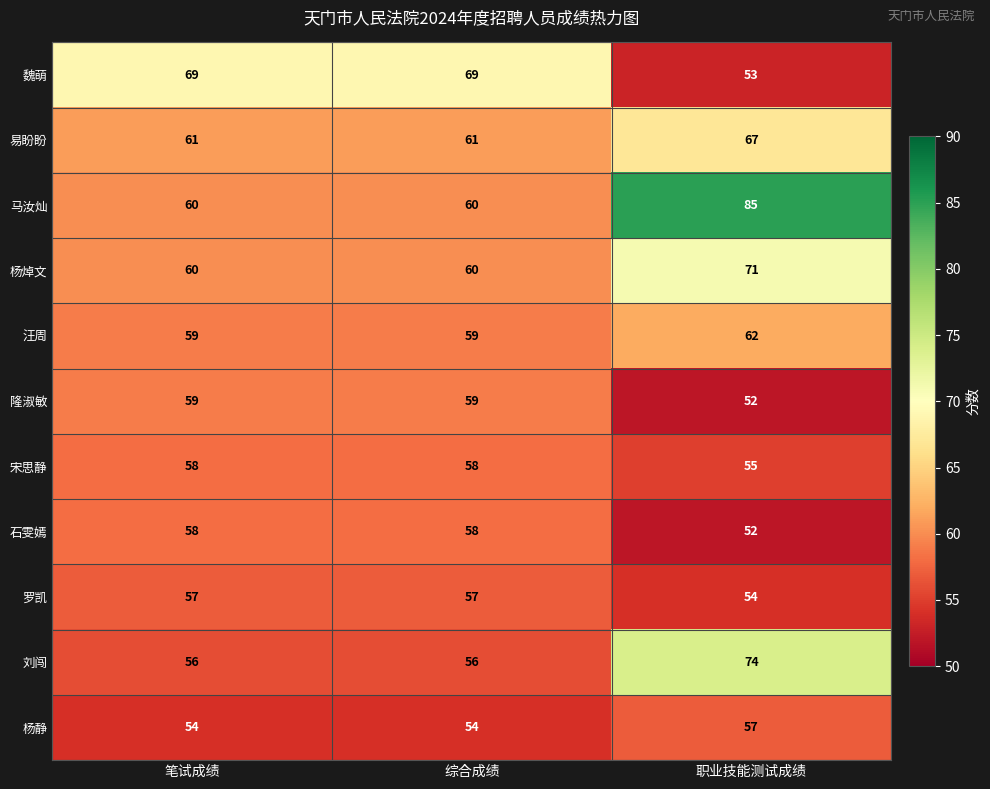

How many data points does each series have?

3